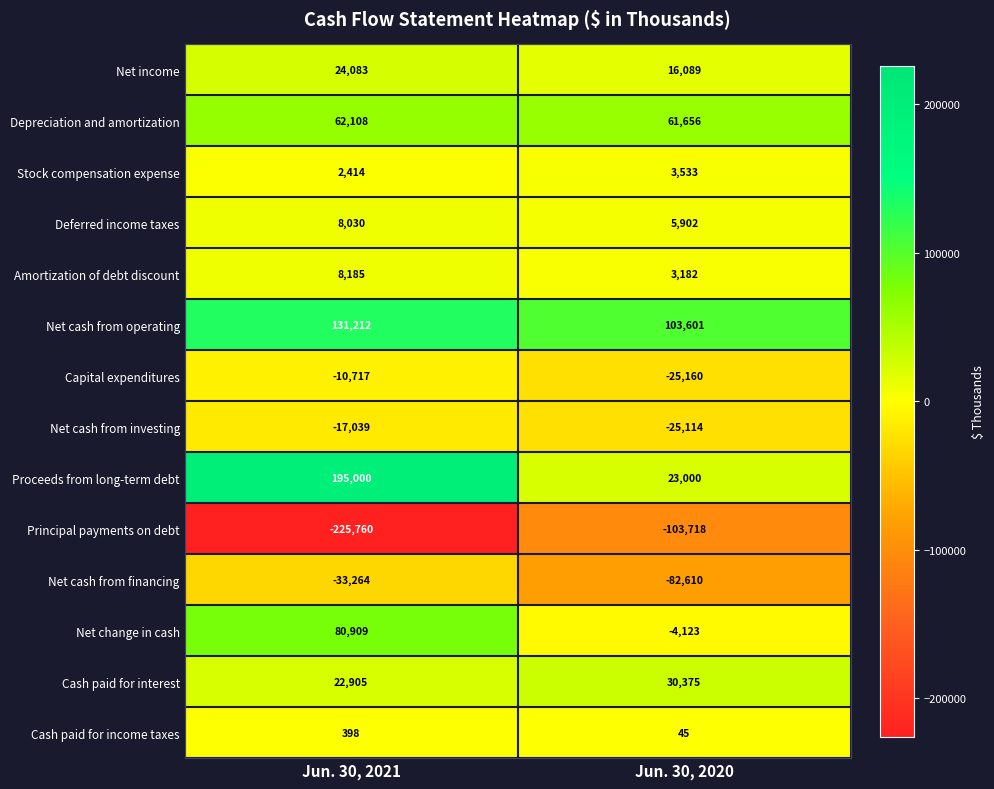

Rank the series by their maximum value, from highest to lowest.

Proceeds from long-term debt, Net cash from operating, Net change in cash, Depreciation and amortization, Cash paid for interest, Net income, Amortization of debt discount, Deferred income taxes, Stock compensation expense, Cash paid for income taxes, Capital expenditures, Net cash from investing, Net cash from financing, Principal payments on debt